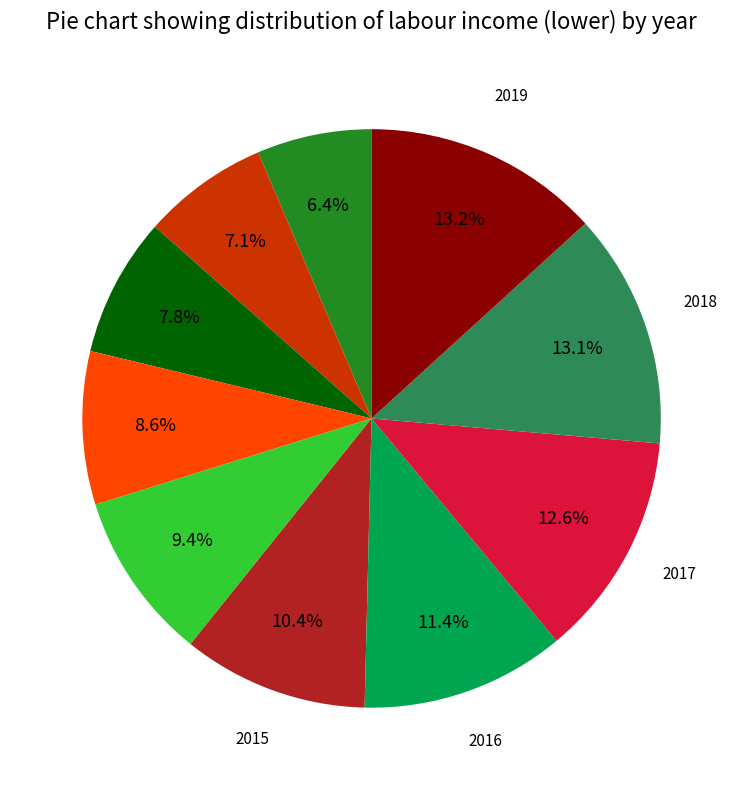

Is there a majority slice in this chart?

No